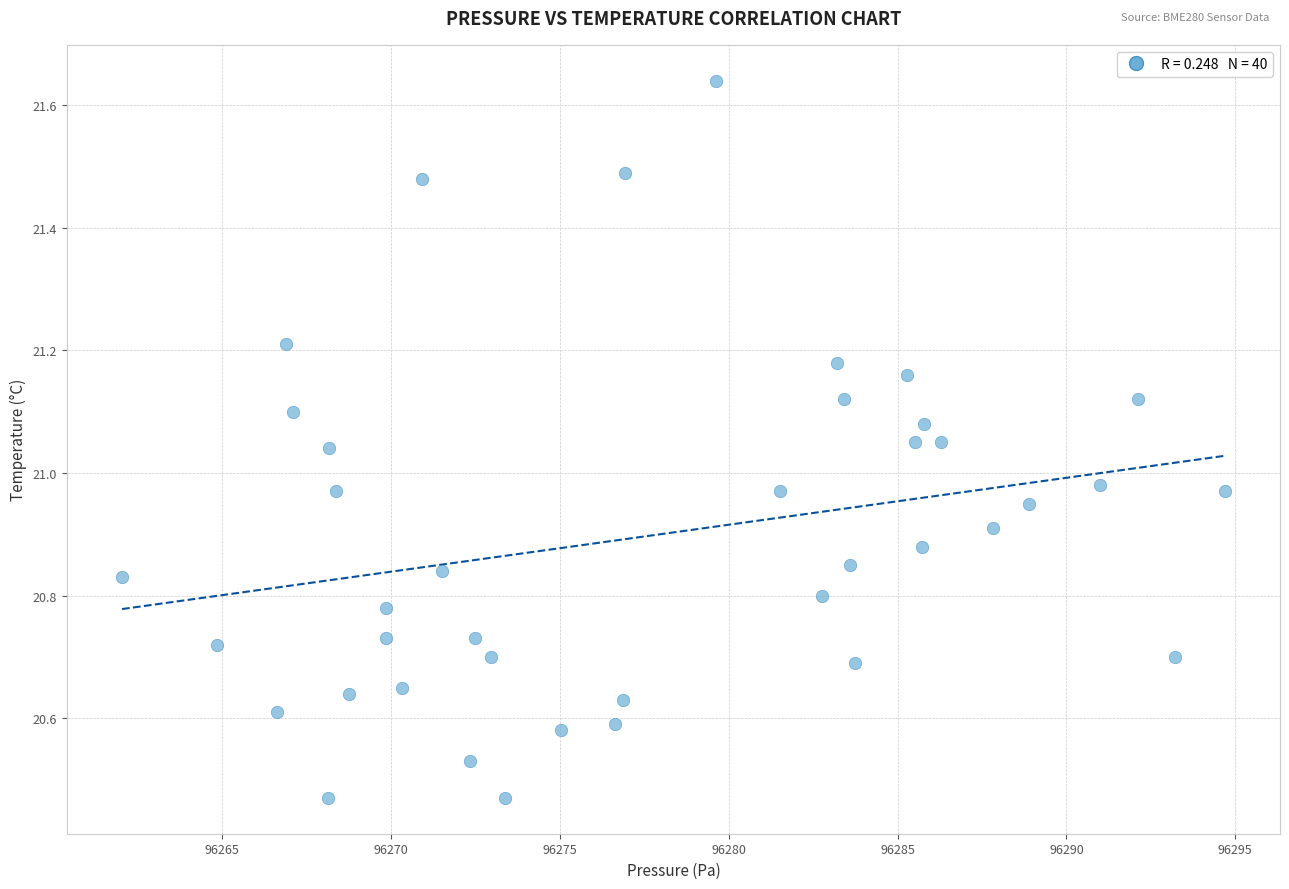

What is the range of Y values (max minus min)?

1.2